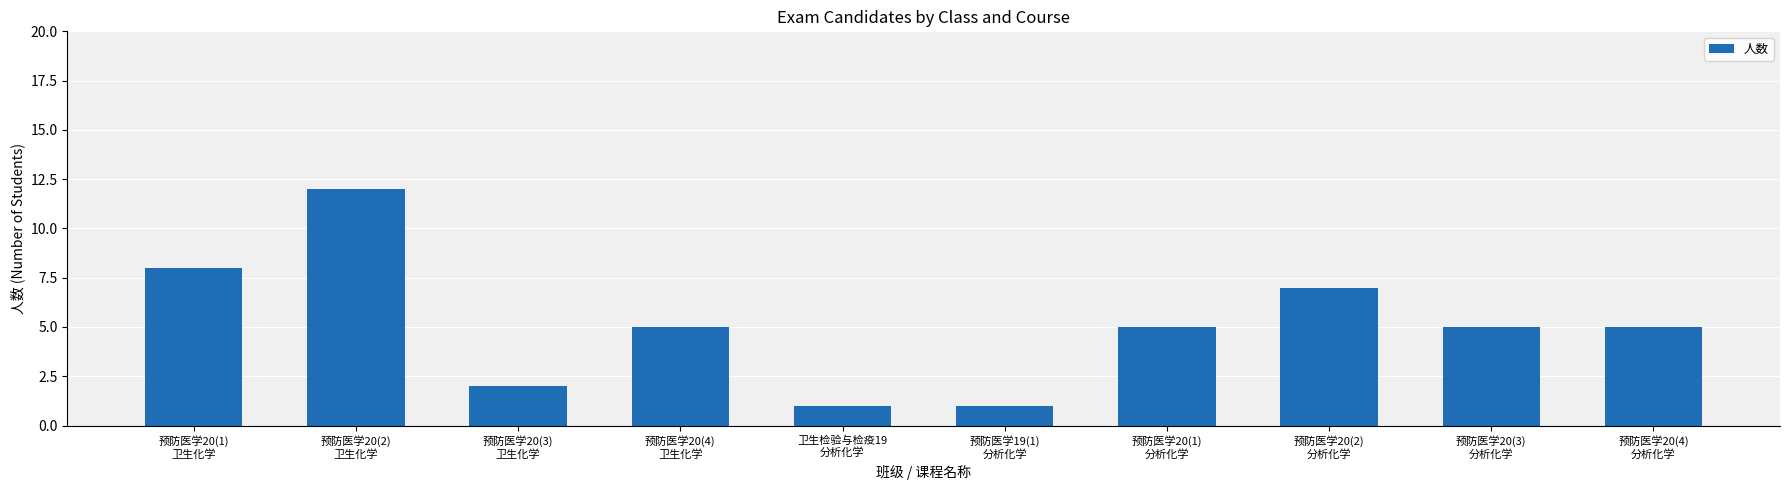

The chart shows a value of 5 at 预防医学20(1)
分析化学. True or false?

True